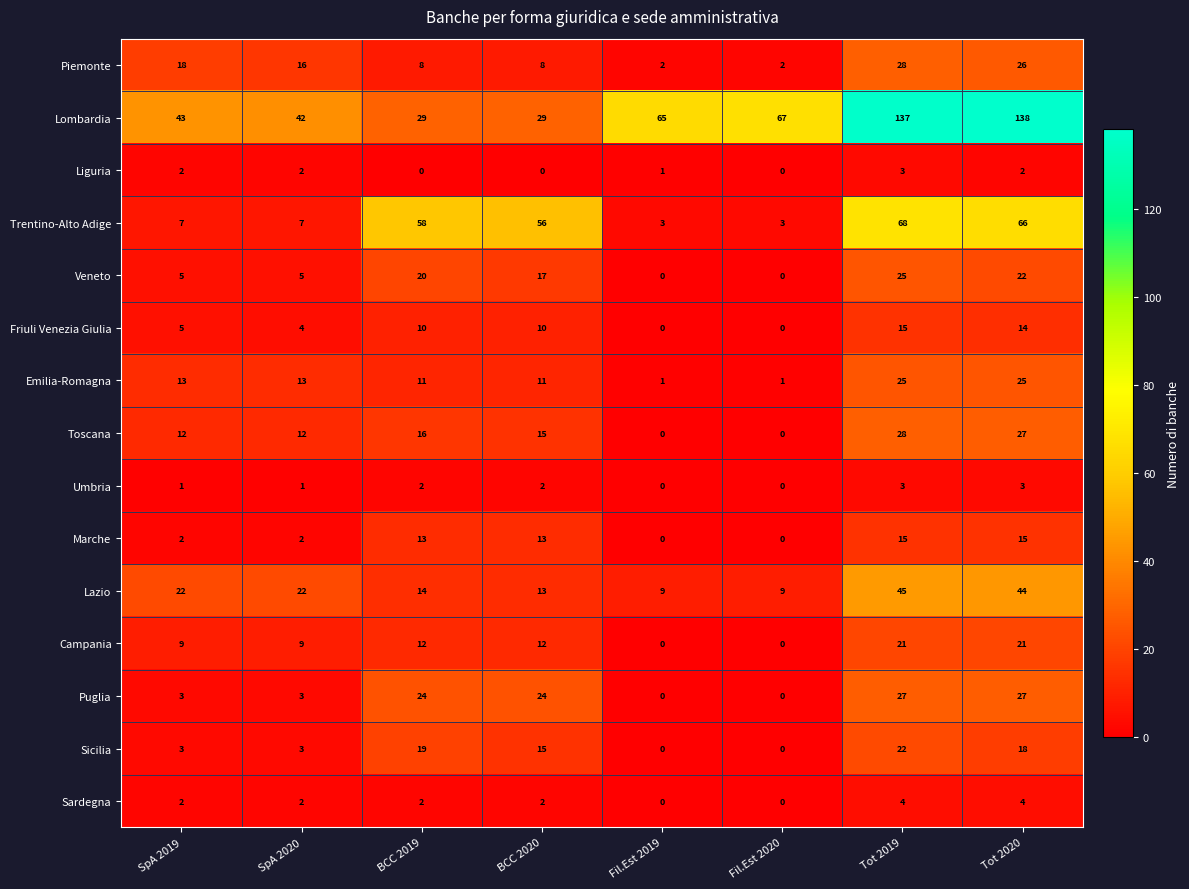

Which series has the largest range (max minus min)?

Lombardia